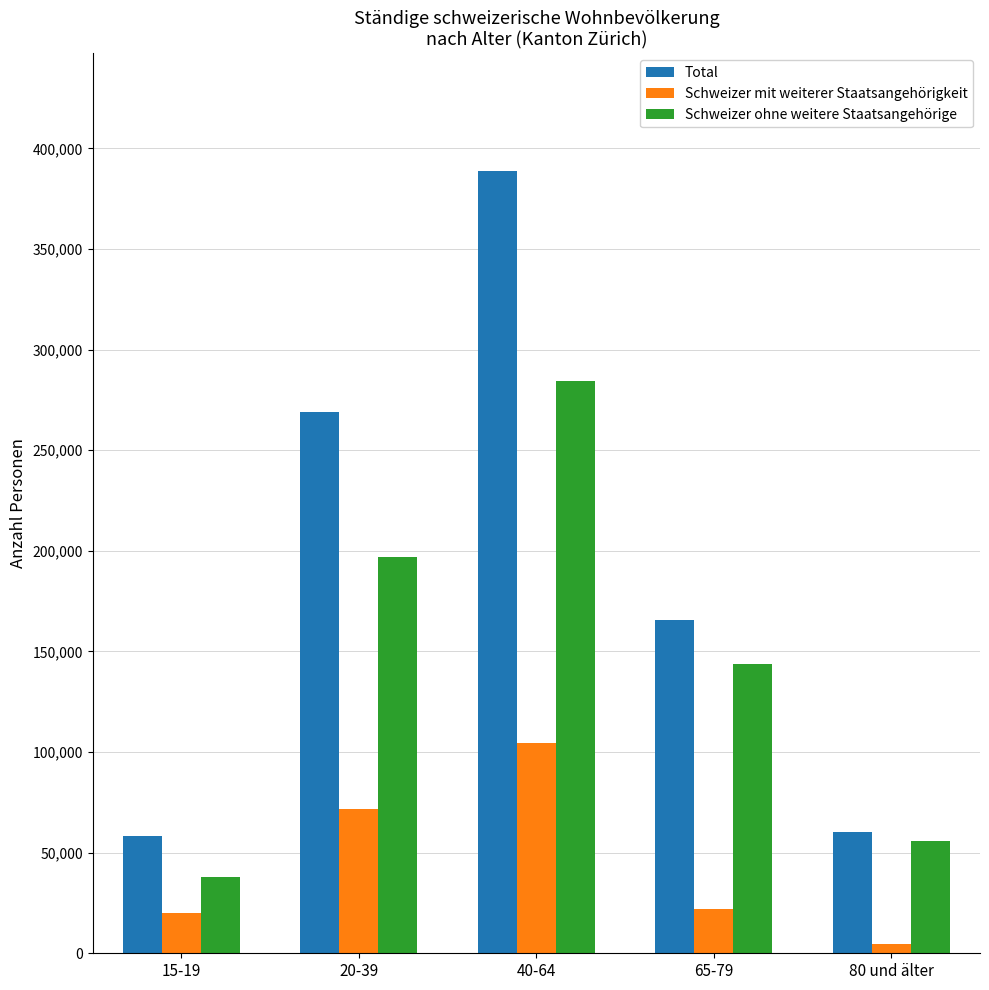

True or false: Schweizer ohne weitere Staatsangehörige has a value of 197151.3 at 20-39.

True